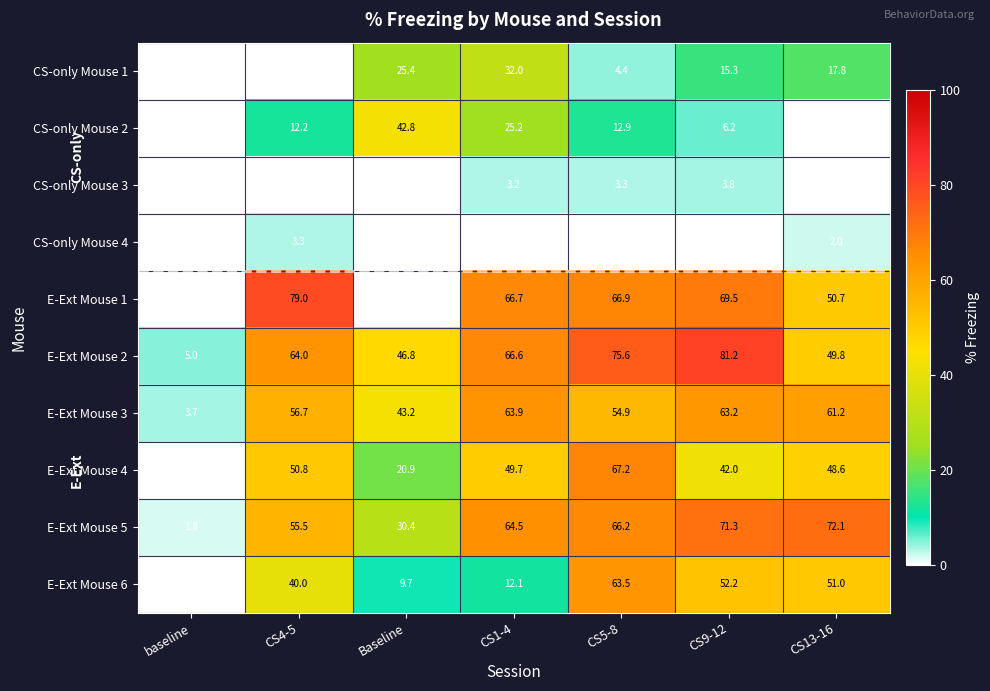

How many data points does each series have?

7